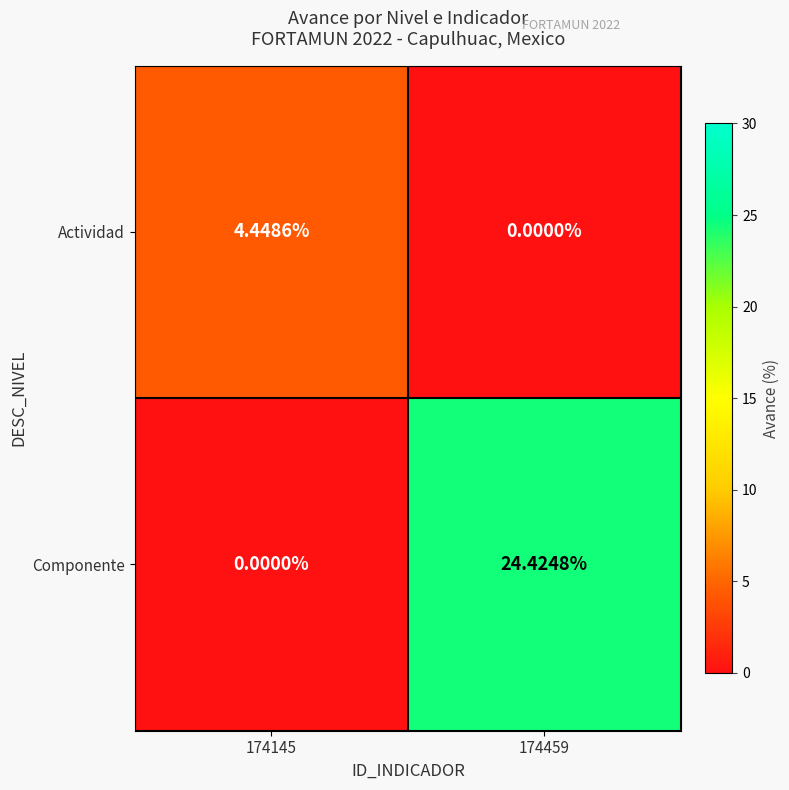

Is the value of Actividad at 174145 greater than the value of Componente at 174145?

Yes